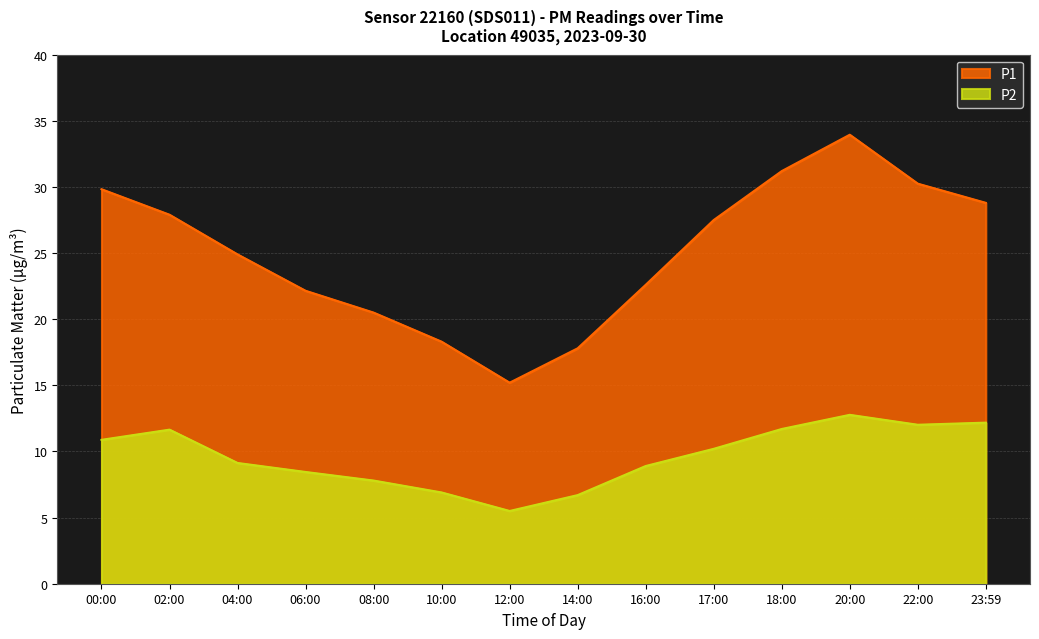

Rank the series by their average value, from highest to lowest.

P1, P2